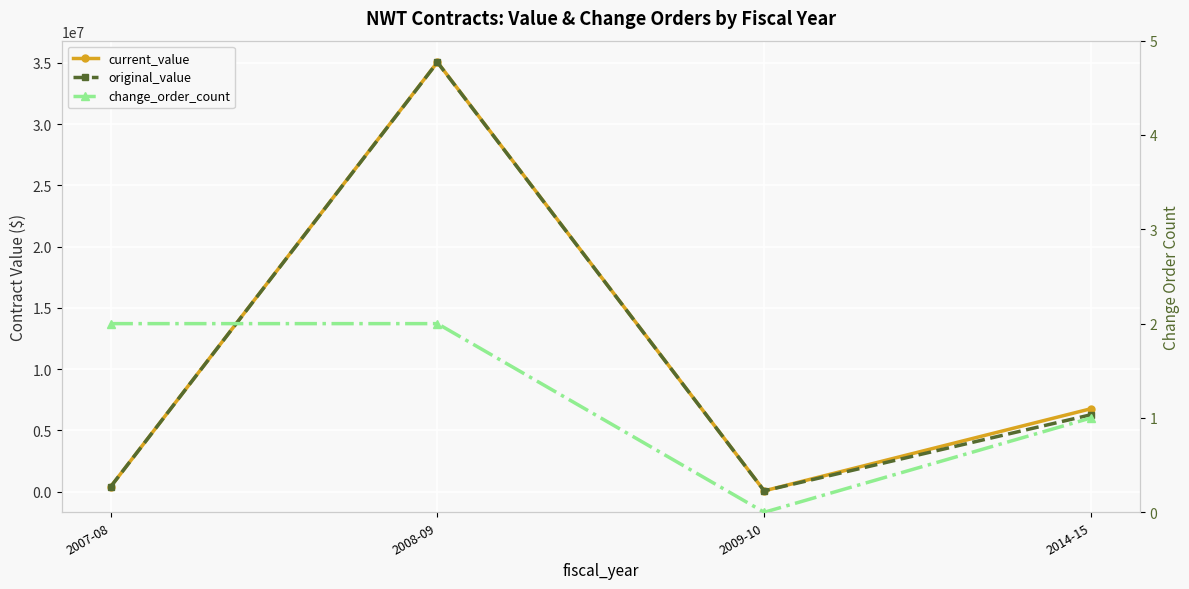

Which category has the highest value in the current_value series?

2008-09